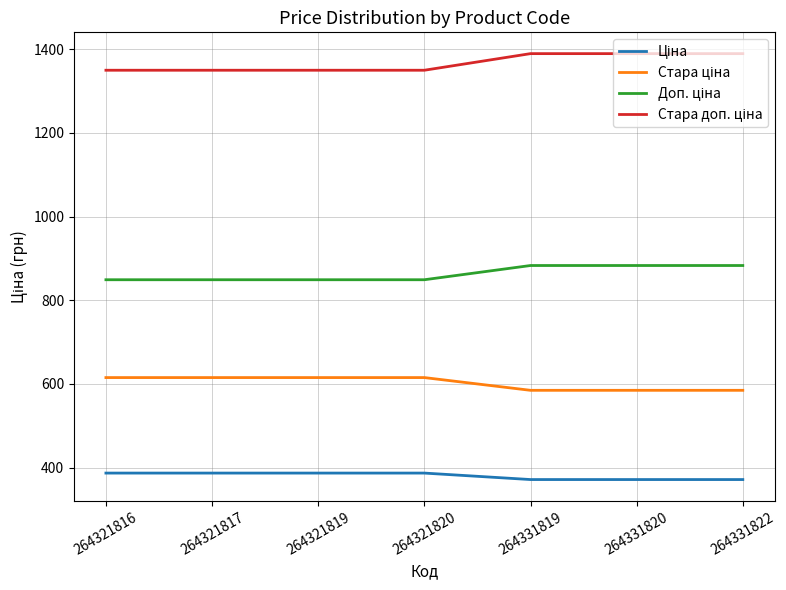

What is the difference between the highest and lowest values at 264321820?

962.9